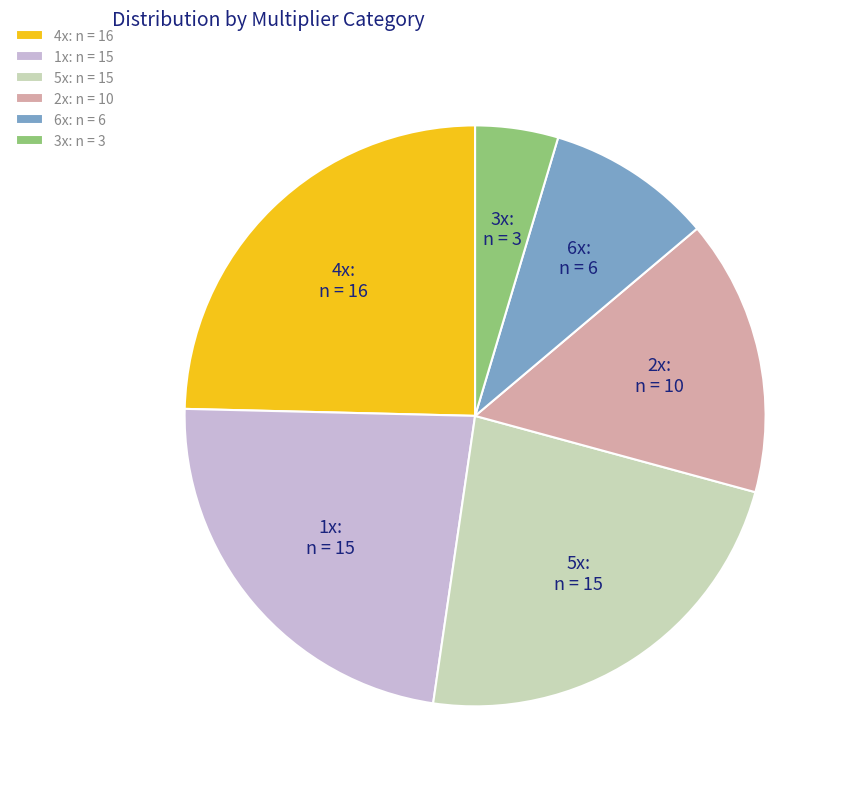

Is there any slice that represents more than half of the pie?

No